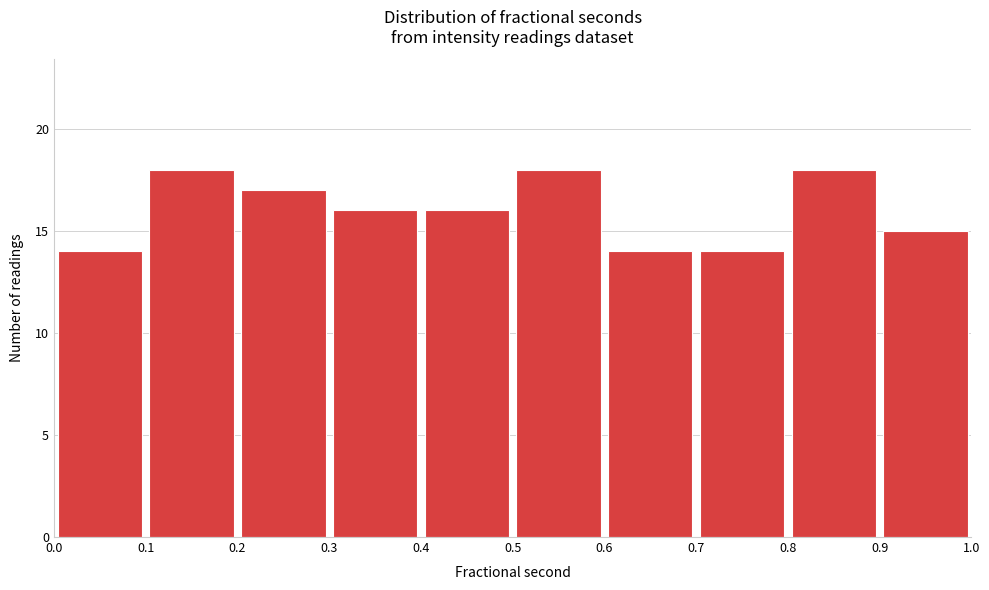

Reading left to right, list every bar in this chart as the range it spans on the x-axis followed by its height. The values are not printed on the chart, so give them approximately, as read against the axis.

0.0 to 0.1: 14
0.1 to 0.2: 18
0.2 to 0.3: 17
0.3 to 0.4: 16
0.4 to 0.5: 16
0.5 to 0.6: 18
0.6 to 0.7: 14
0.7 to 0.8: 14
0.8 to 0.9: 18
0.9 to 1.0: 15